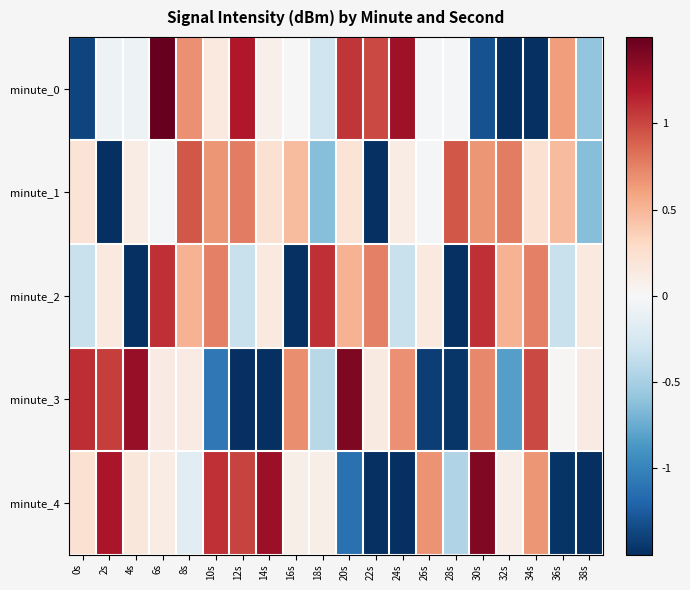

Reading left to right, transcribe all the data shown in this chart.

minute_0: 0s=-1.4	2s=-0.1	4s=-0.1	6s=1.6	8s=0.7	10s=0.1	12s=1.2	14s=0.1	16s=0.0	18s=-0.3	20s=1.1	22s=1.0	24s=1.3	26s=-0.0	28s=-0.0	30s=-1.3	32s=-1.9	34s=-1.9	36s=0.6	38s=-0.6
minute_1: 0s=0.2	2s=-2.7	4s=0.1	6s=-0.0	8s=0.9	10s=0.7	12s=0.8	14s=0.2	16s=0.5	18s=-0.6	20s=0.2	22s=-2.7	24s=0.1	26s=-0.0	28s=0.9	30s=0.7	32s=0.8	34s=0.2	36s=0.5	38s=-0.6
minute_2: 0s=-0.3	2s=0.1	4s=-2.1	6s=1.1	8s=0.5	10s=0.8	12s=-0.3	14s=0.1	16s=-2.1	18s=1.1	20s=0.5	22s=0.8	24s=-0.3	26s=0.1	28s=-2.1	30s=1.1	32s=0.5	34s=0.8	36s=-0.3	38s=0.1
minute_3: 0s=1.1	2s=1.0	4s=1.3	6s=0.1	8s=0.1	10s=-1.1	12s=-1.6	14s=-1.6	16s=0.7	18s=-0.4	20s=1.4	22s=0.1	24s=0.7	26s=-1.4	28s=-1.5	30s=0.7	32s=-0.8	34s=1.0	36s=0.0	38s=0.1
minute_4: 0s=0.2	2s=1.2	4s=0.2	6s=0.1	8s=-0.2	10s=1.1	12s=1.0	14s=1.3	16s=0.1	18s=0.1	20s=-1.1	22s=-1.7	24s=-1.7	26s=0.7	28s=-0.5	30s=1.4	32s=0.1	34s=0.7	36s=-1.5	38s=-1.5